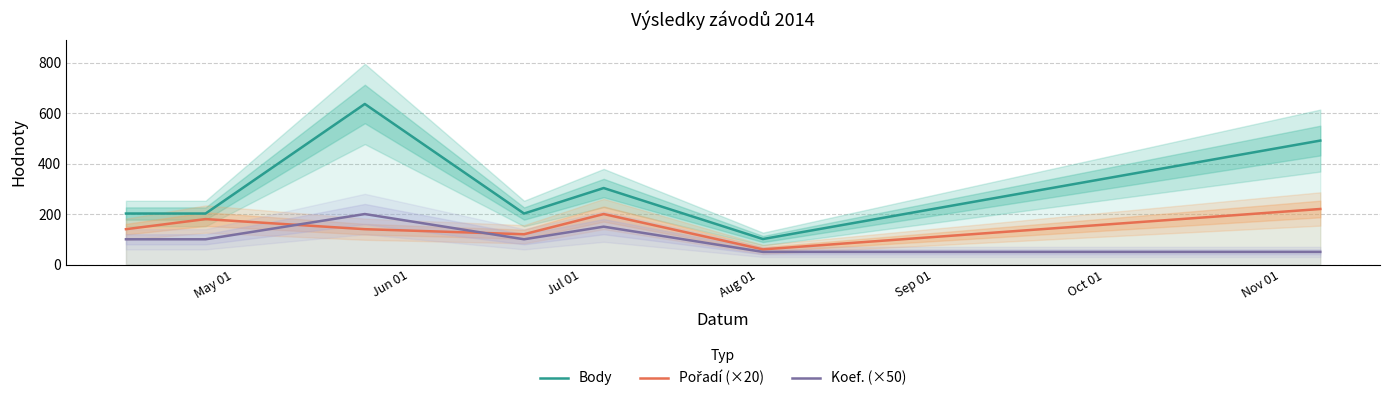

True or false: Koef. (×50) and Body intersect in this chart.

False